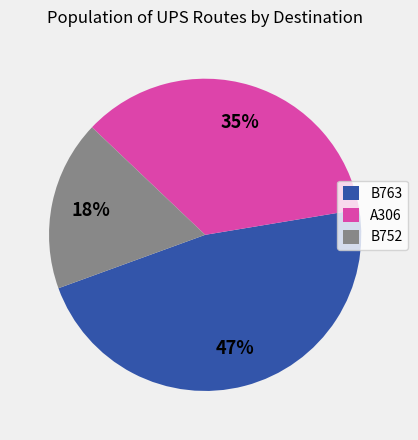

To the nearest percent, what percentage of the pie is B752?

18%